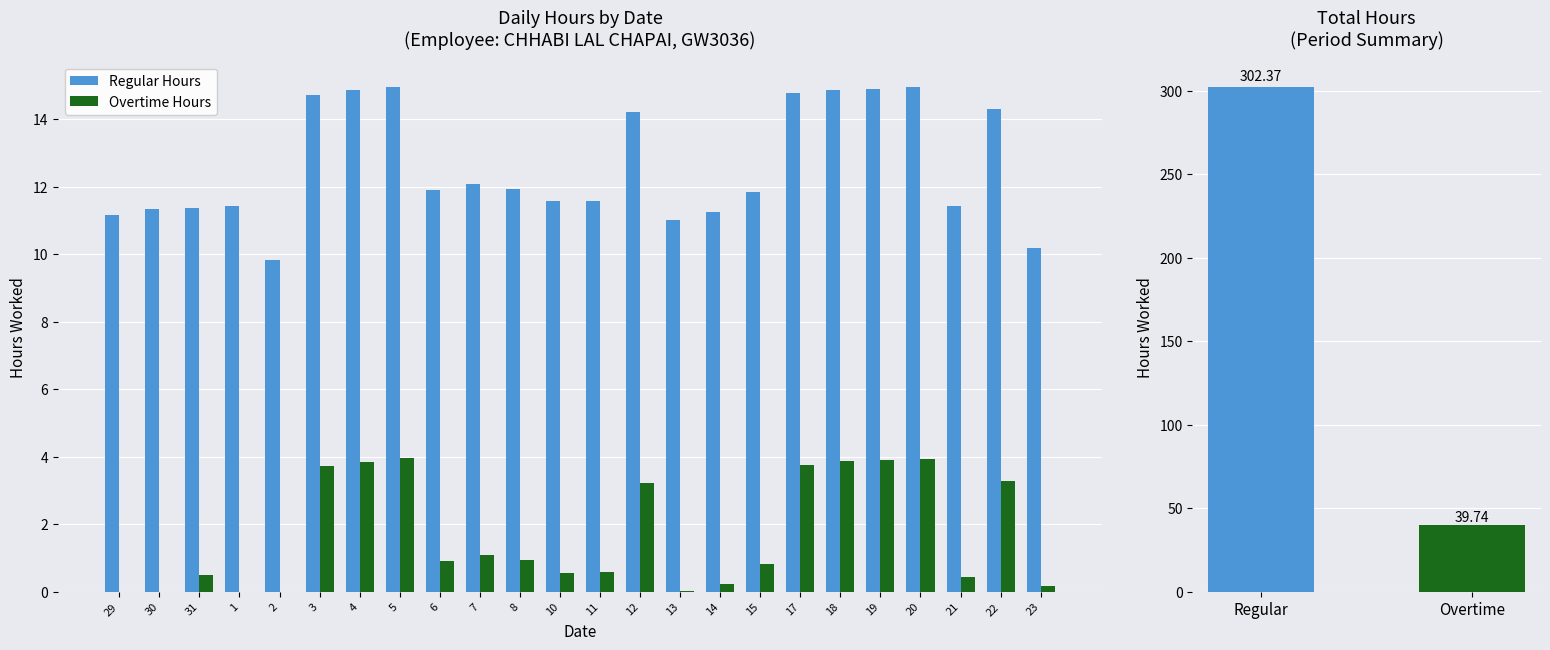

Is it true that Overtime Hours equals 1.4 at 7?

False